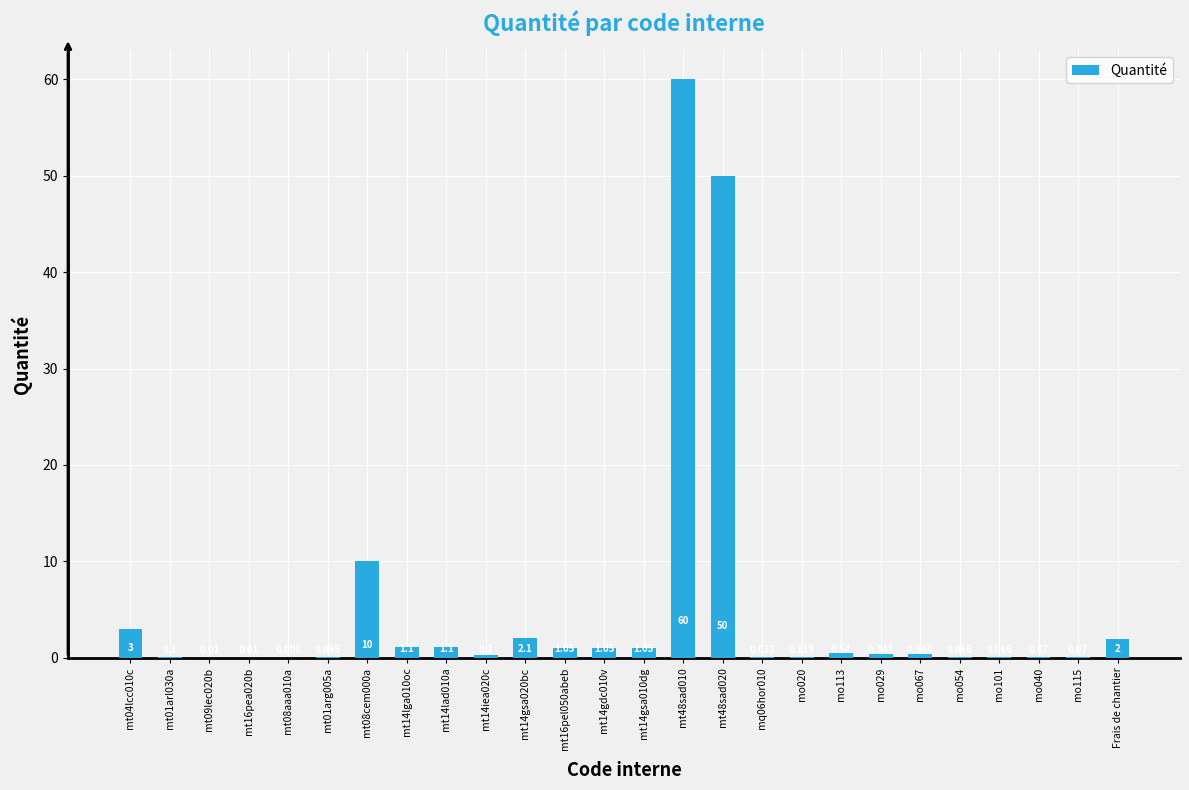

What is the change in value from mt14lga010oc to mq06hor010?

-1.1